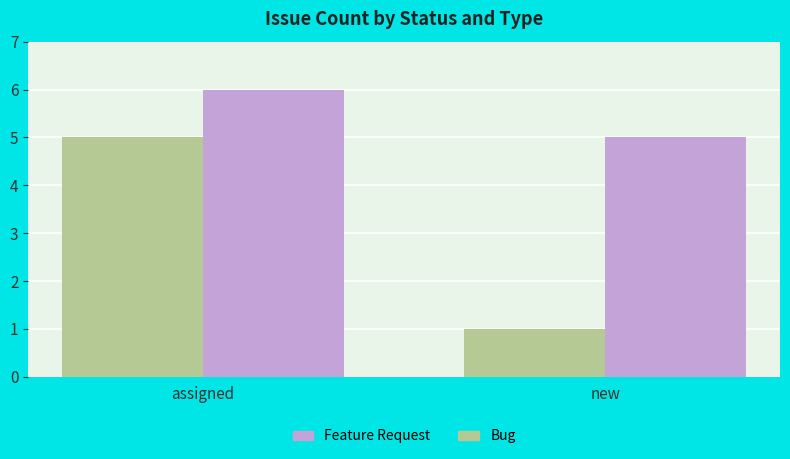

Rank the categories by Feature Request value from highest to lowest.

assigned, new